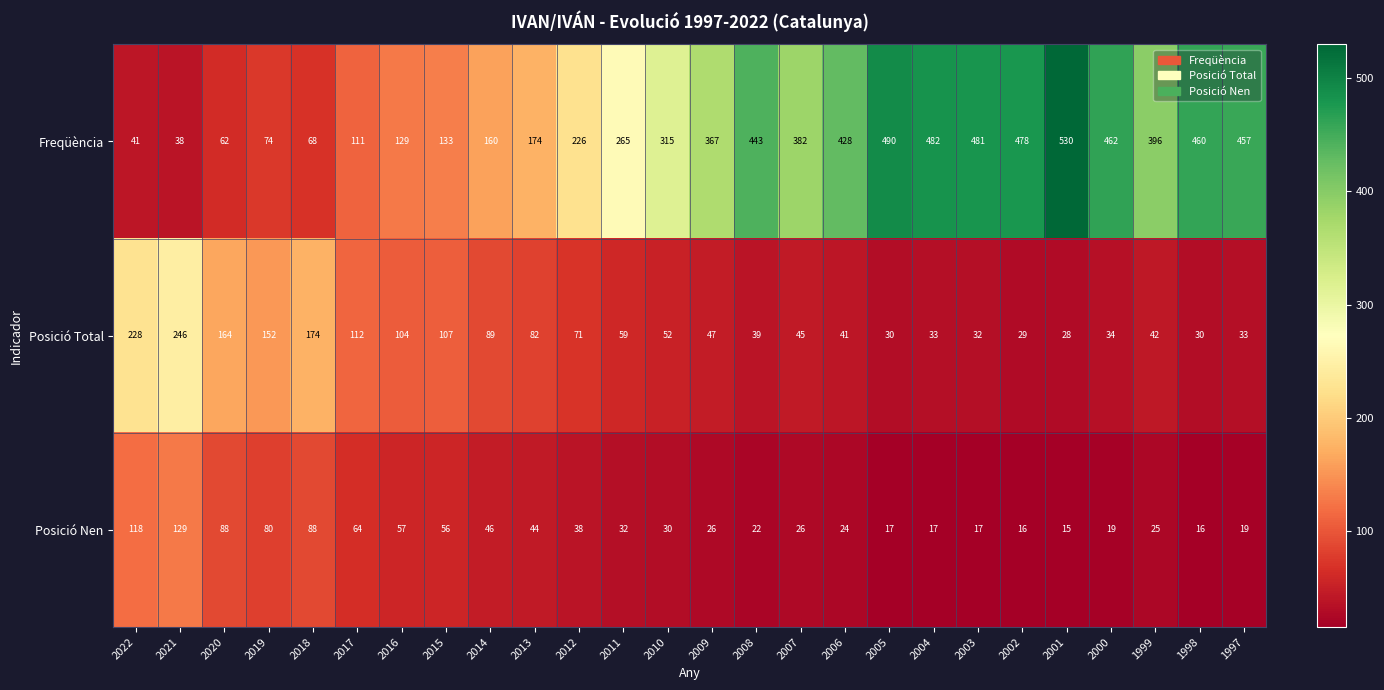

Count the number of data series in this chart.

3